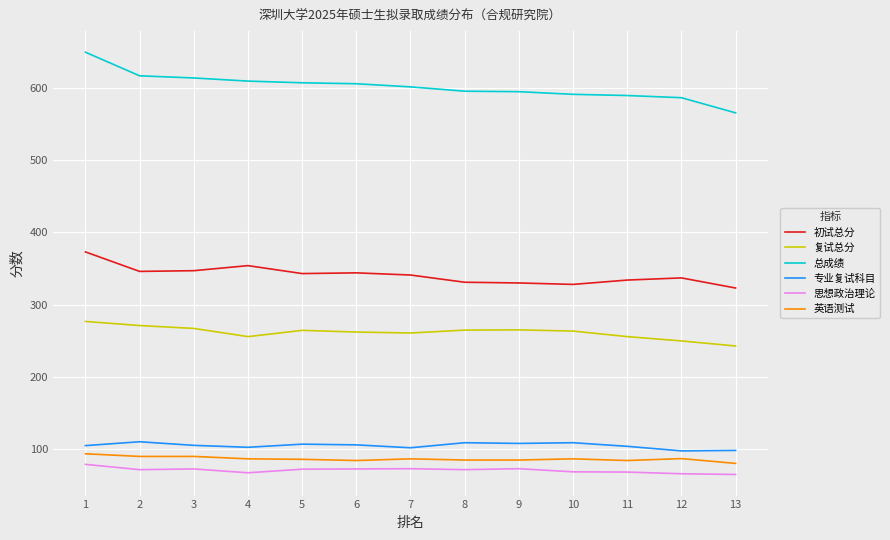

What is the greatest value displayed?

649.7